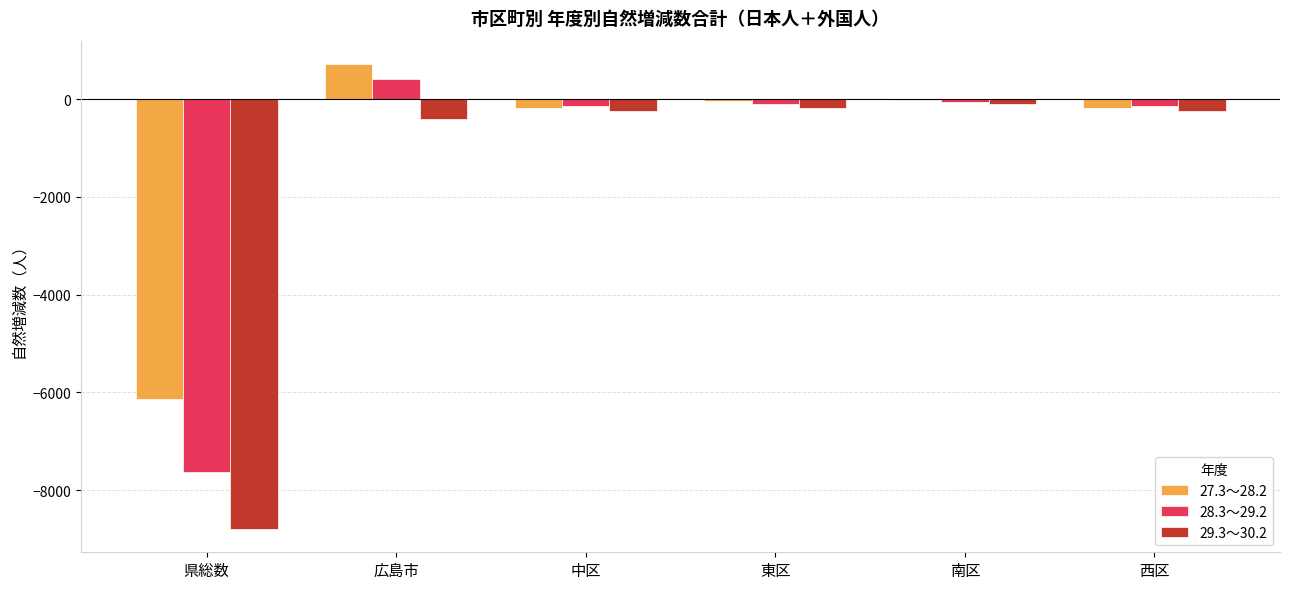

At which label does 27.3～28.2 reach its peak?

広島市